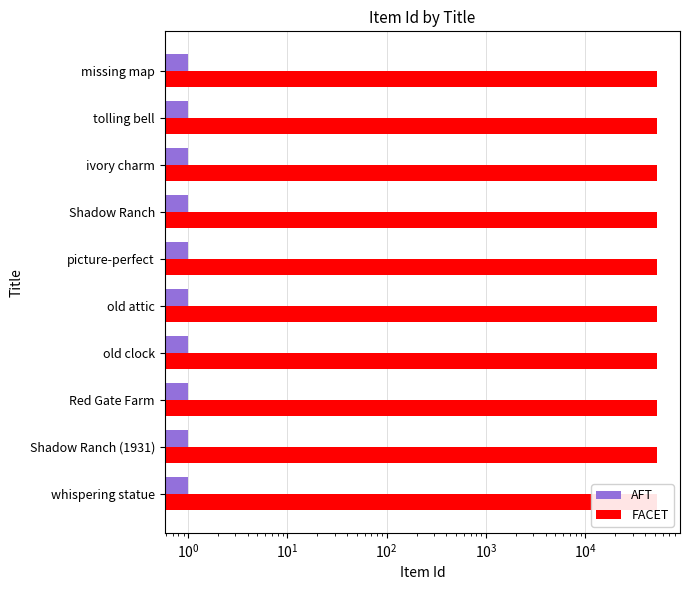

What is the minimum value for AFT?

0.3